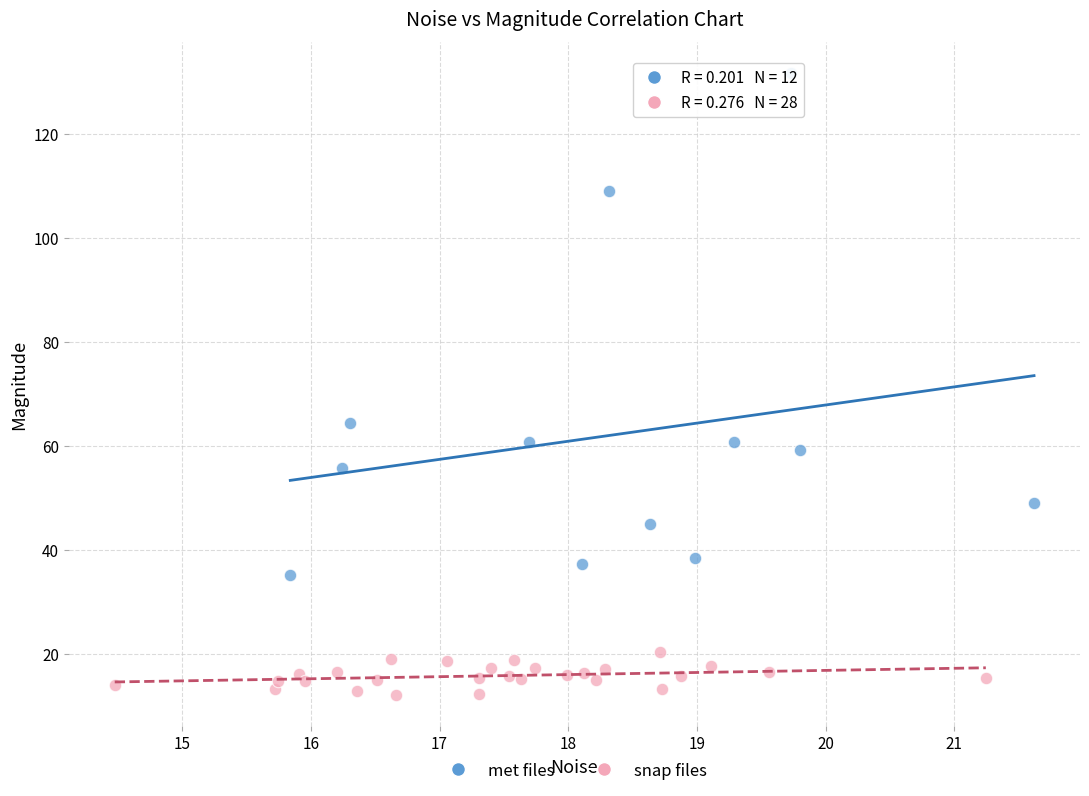

What are all the series names shown in the legend?

met files, snap files